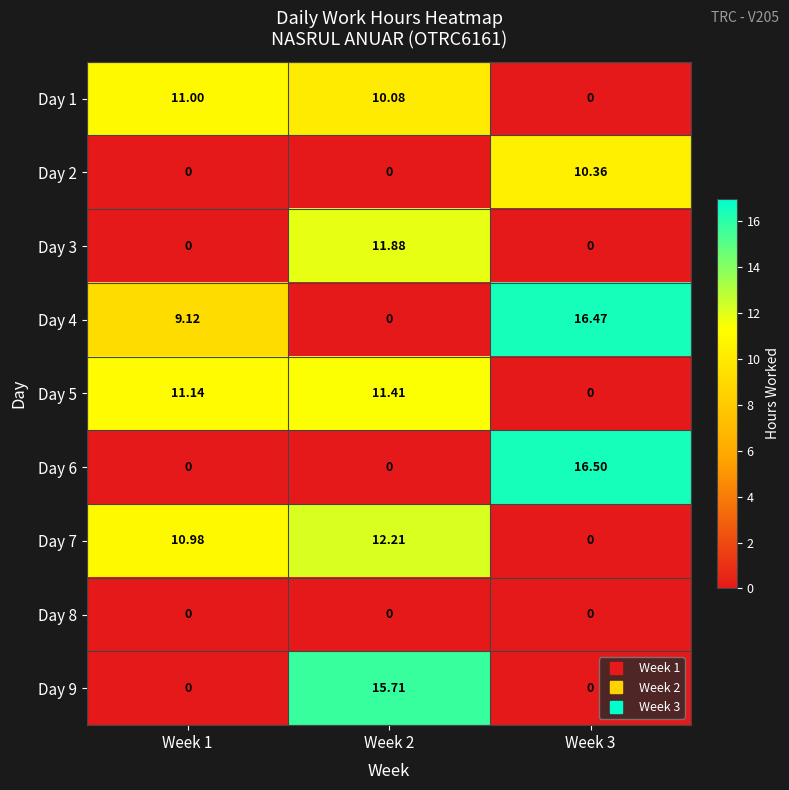

Is the value of Day 5 at Week 2 greater than the value of Day 6 at Week 3?

No